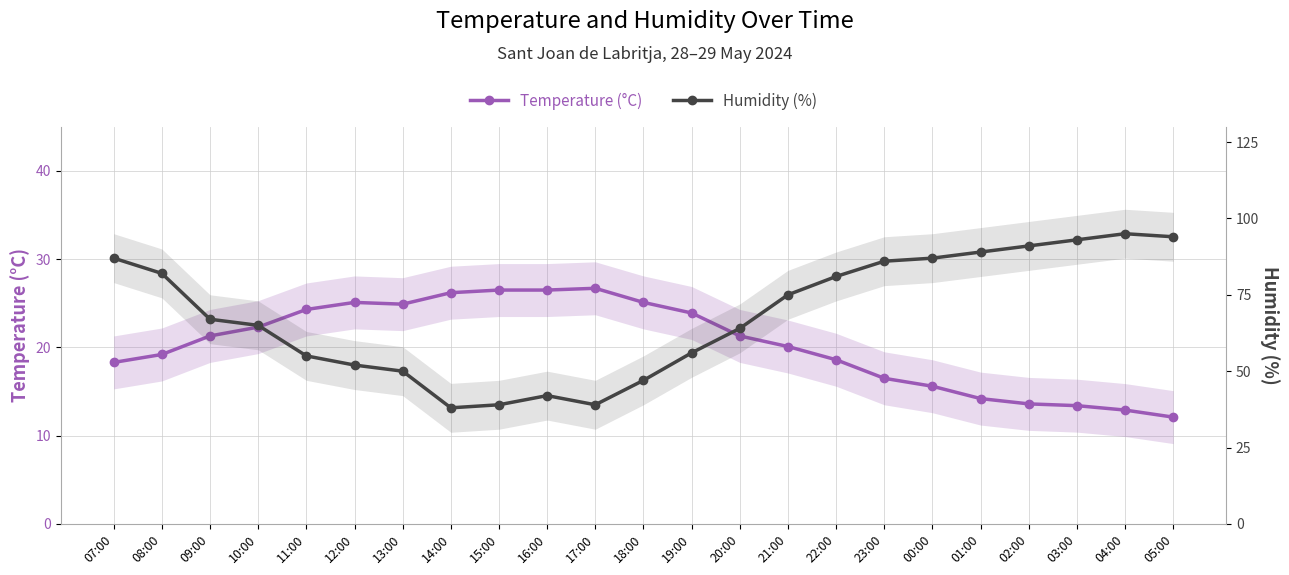

Rank the series at 09:00 from highest to lowest value.

Humidity (%), Temperature (°C)